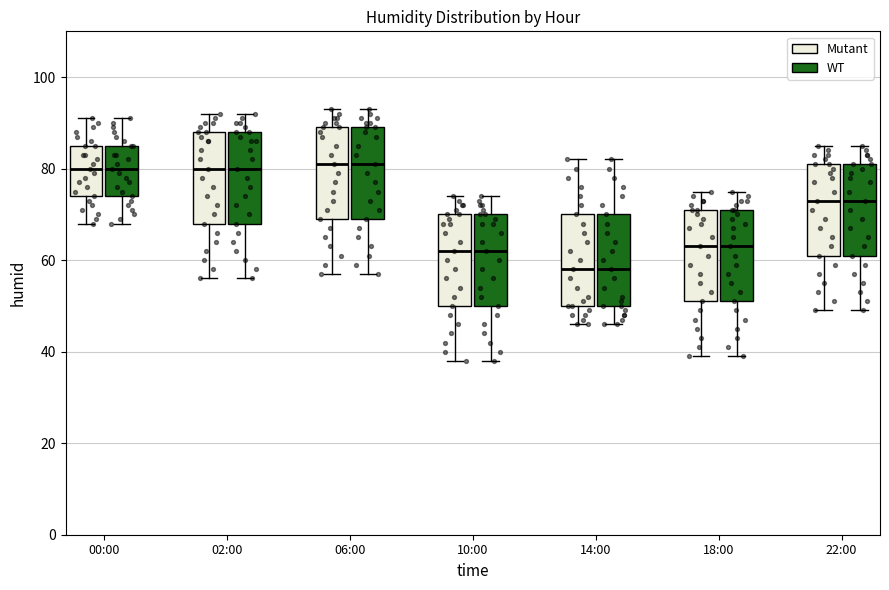

Reading left to right, transcribe this box plot: for each box, give where its median line is, the range the box spans, and where its two whiskers end, as read against the y-axis. The values are not printed on the chart, so give them approximately, as read against the axis.

00:00 (Mutant): median 80, box 74 to 86, whiskers 68 to 92
00:00 (WT): median 80, box 74 to 86, whiskers 68 to 92
02:00 (Mutant): median 80, box 68 to 88, whiskers 56 to 92
02:00 (WT): median 80, box 68 to 88, whiskers 56 to 92
06:00 (Mutant): median 82, box 70 to 90, whiskers 58 to 94
06:00 (WT): median 82, box 70 to 90, whiskers 58 to 94
10:00 (Mutant): median 62, box 50 to 70, whiskers 38 to 74
10:00 (WT): median 62, box 50 to 70, whiskers 38 to 74
14:00 (Mutant): median 58, box 50 to 70, whiskers 46 to 82
14:00 (WT): median 58, box 50 to 70, whiskers 46 to 82
18:00 (Mutant): median 64, box 52 to 72, whiskers 40 to 76
18:00 (WT): median 64, box 52 to 72, whiskers 40 to 76
22:00 (Mutant): median 74, box 62 to 82, whiskers 50 to 86
22:00 (WT): median 74, box 62 to 82, whiskers 50 to 86